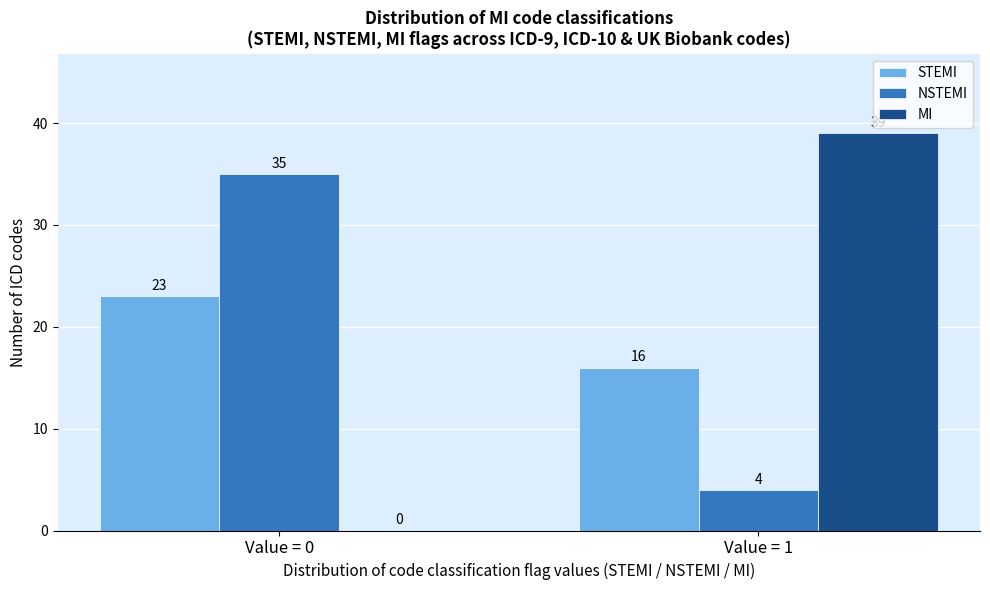

Reading left to right, transcribe all the data shown in this chart.

STEMI: Value = 0=23	Value = 1=16
NSTEMI: Value = 0=35	Value = 1=4
MI: Value = 0=0	Value = 1=39